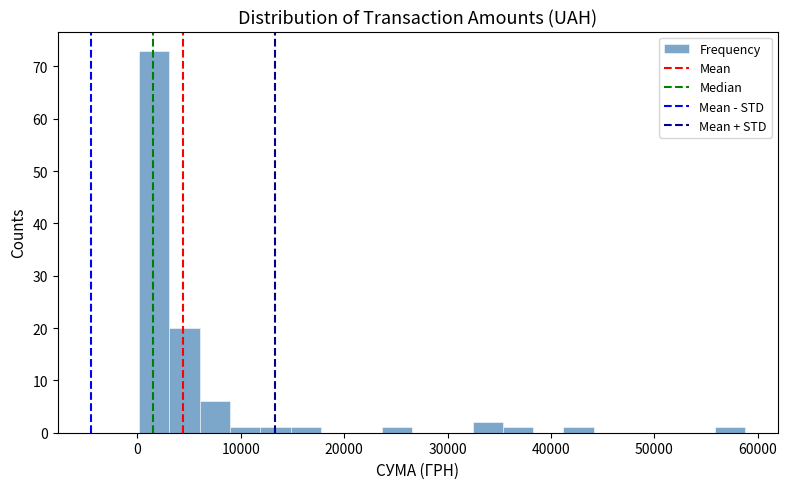

Around what value on the x-axis is the tallest bar? Give the approximate position of its centre, as read against the axis.

2000